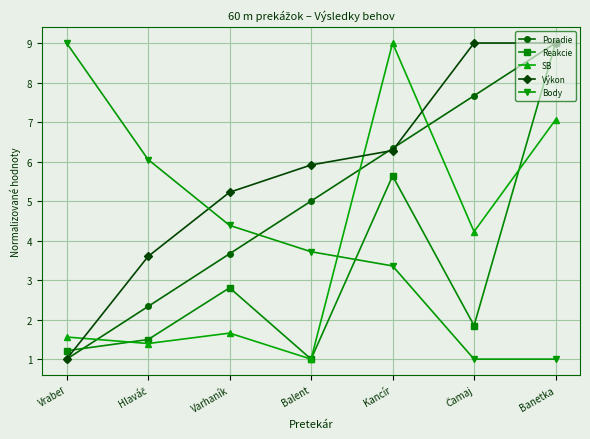

What is the average value of the Body series?

4.1